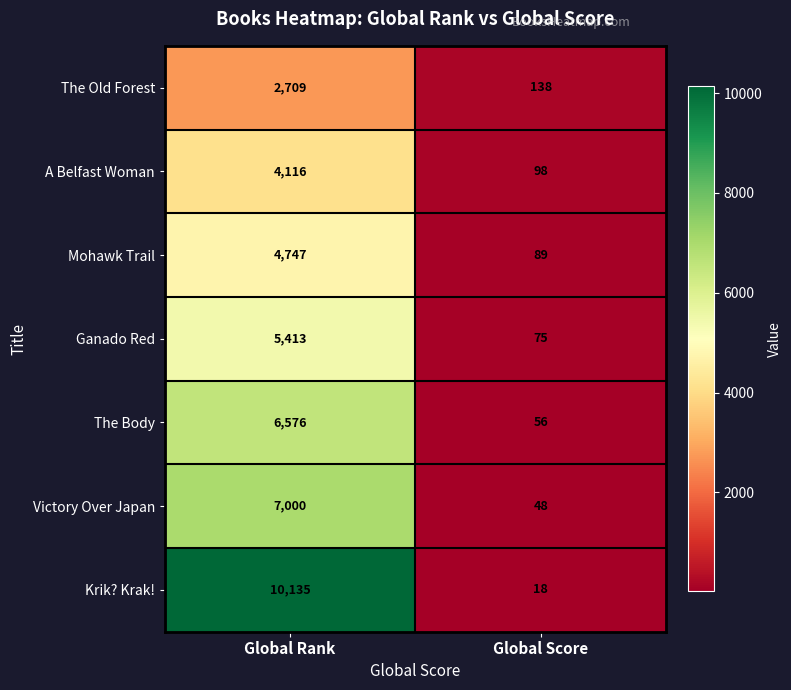

At which label is Krik? Krak! closest to 5076?

Global Score